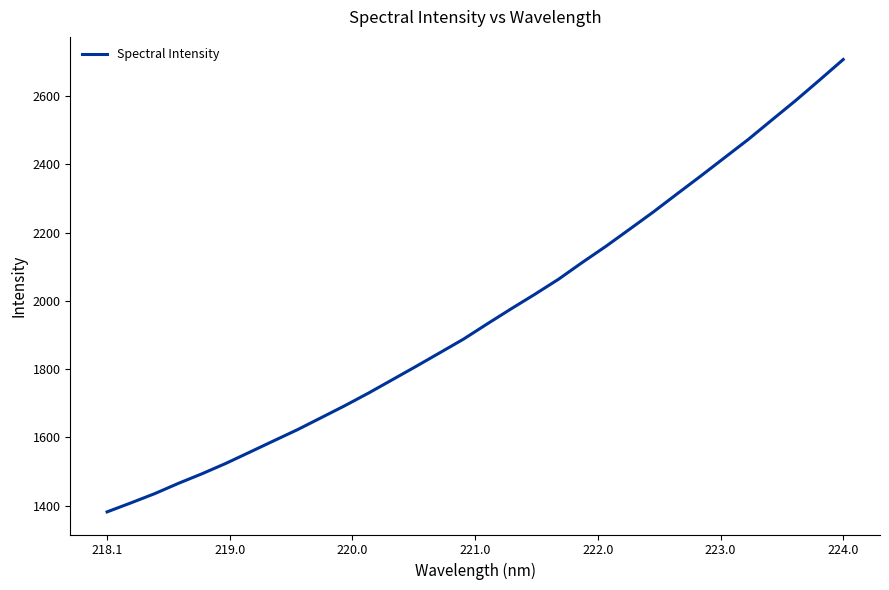

What is the smallest value displayed?

1382.1